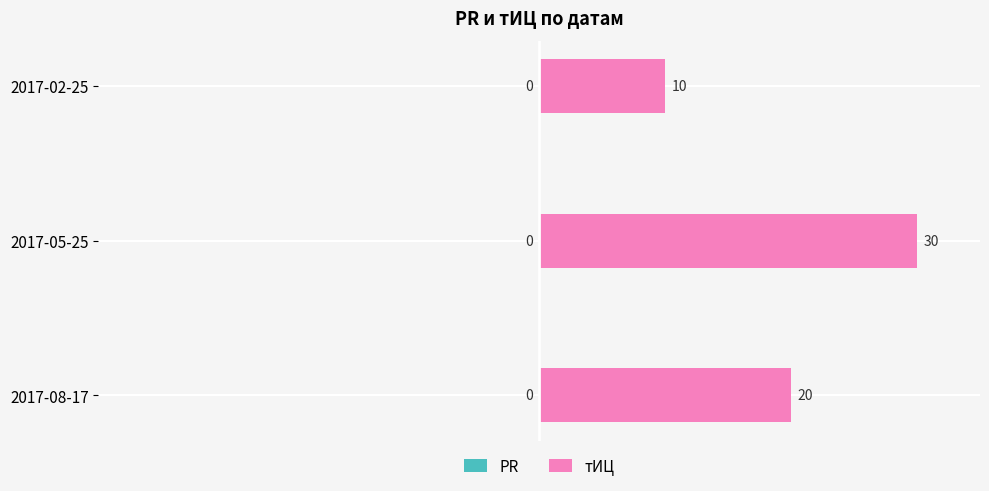

Reading bottom to top, what are all the values shown in this chart?

20	30	10